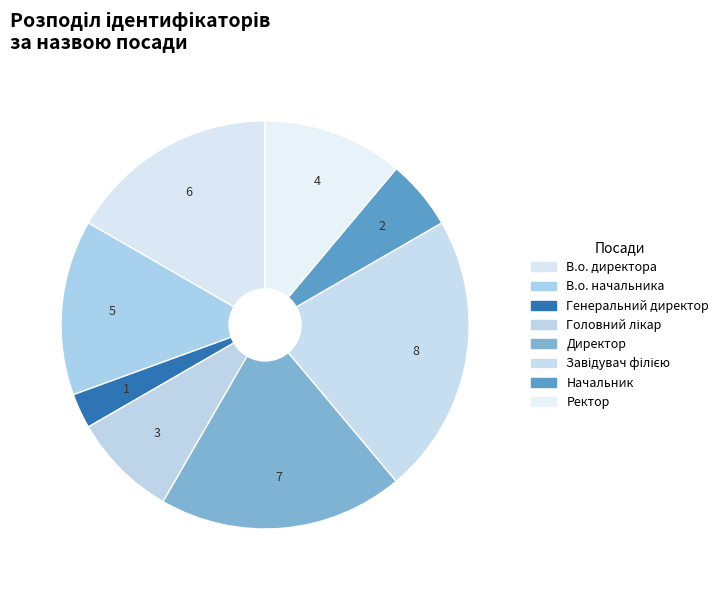

True or false: Начальник accounts for 6% of the total.

True